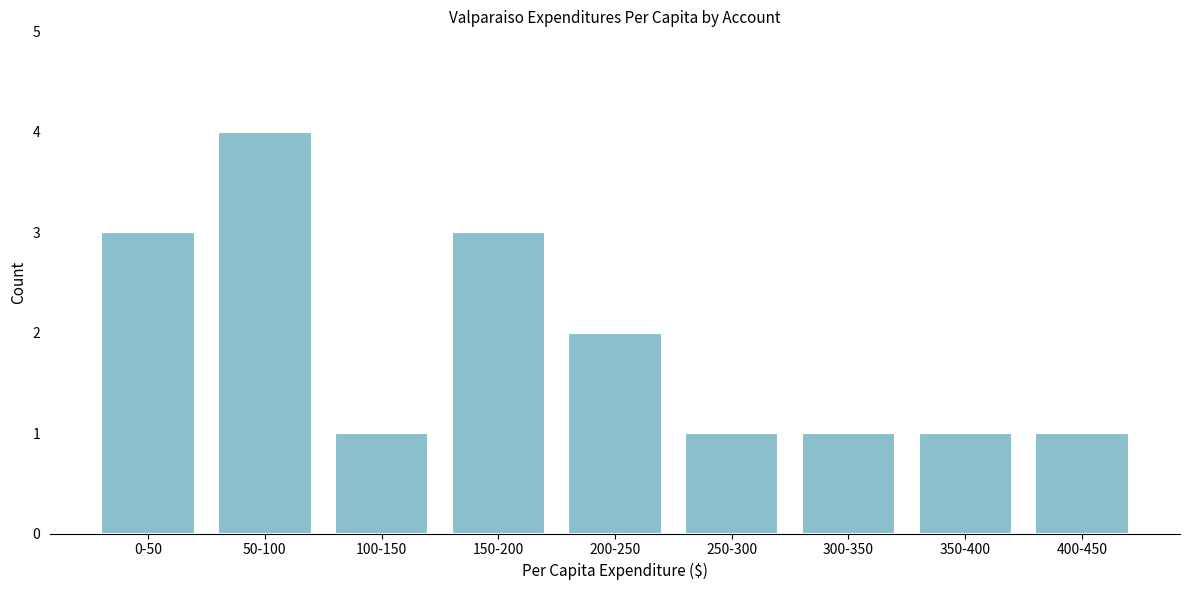

Reading left to right, list all the values displayed in this chart.

3	4	1	3	2	1	1	1	1